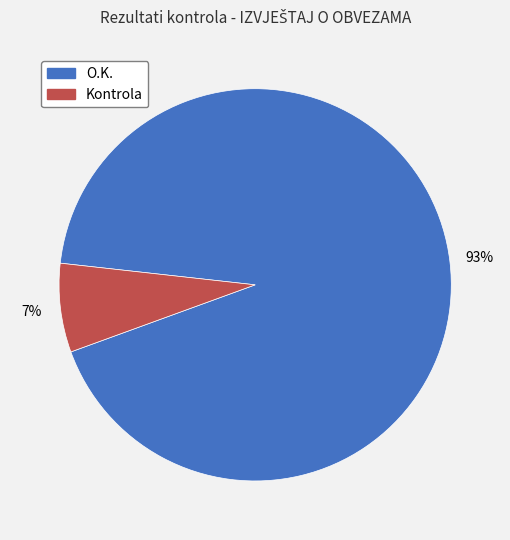

To the nearest percent, what portion does Kontrola represent?

7%